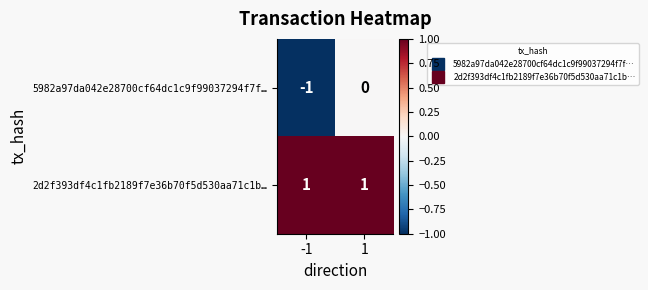

List the labels in order of 5982a97da042e28700cf64dc1c9f99037294f7f… value, largest first.

1, -1